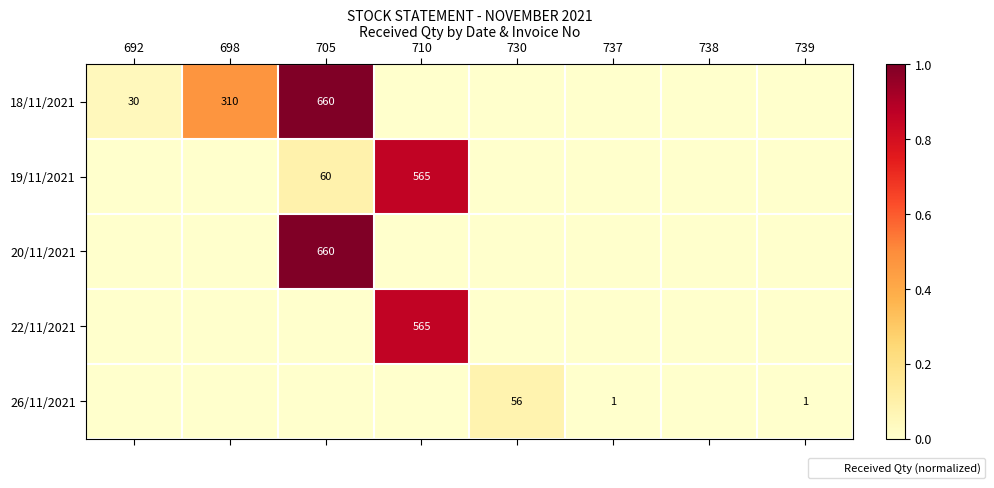

How many 20/11/2021 values are between 0 and 1?

8